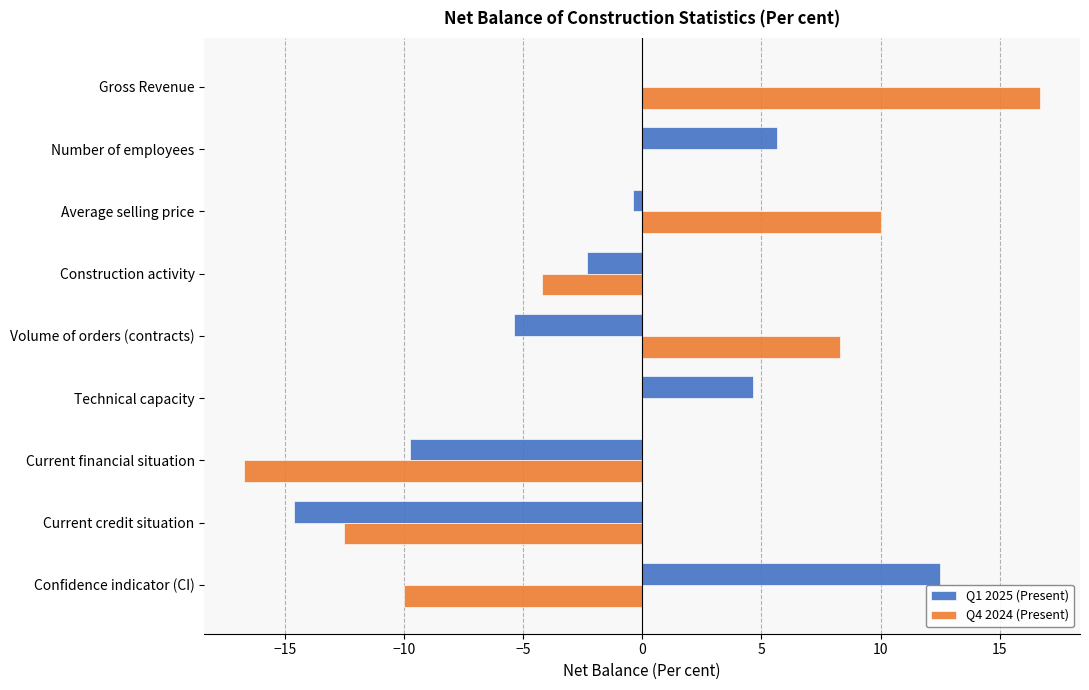

At which category is the sum across all series the highest?

Gross Revenue